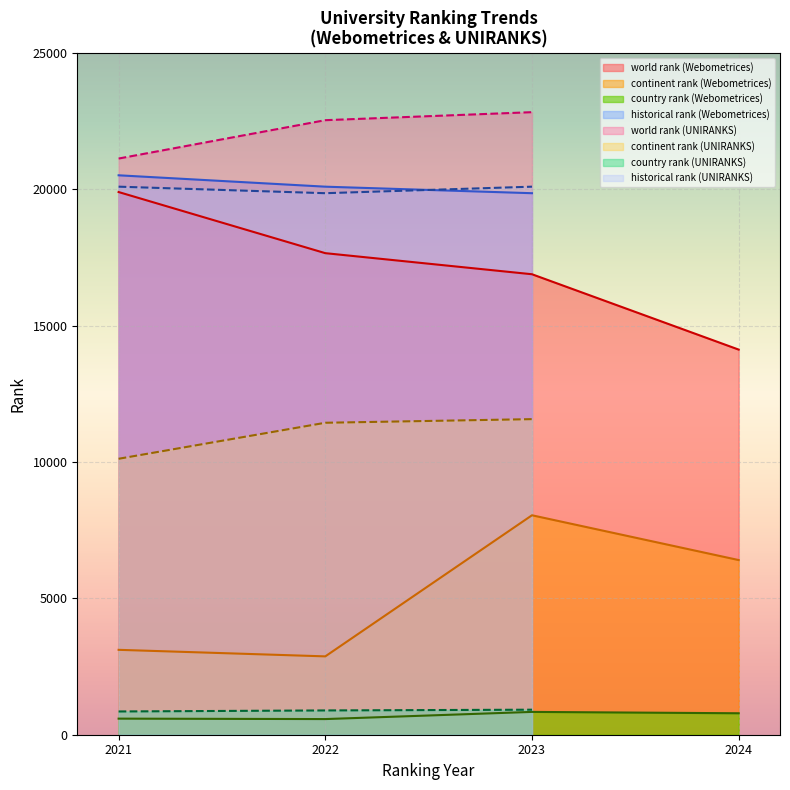

True or false: continent rank has more than 2 points higher than both neighbors.

False